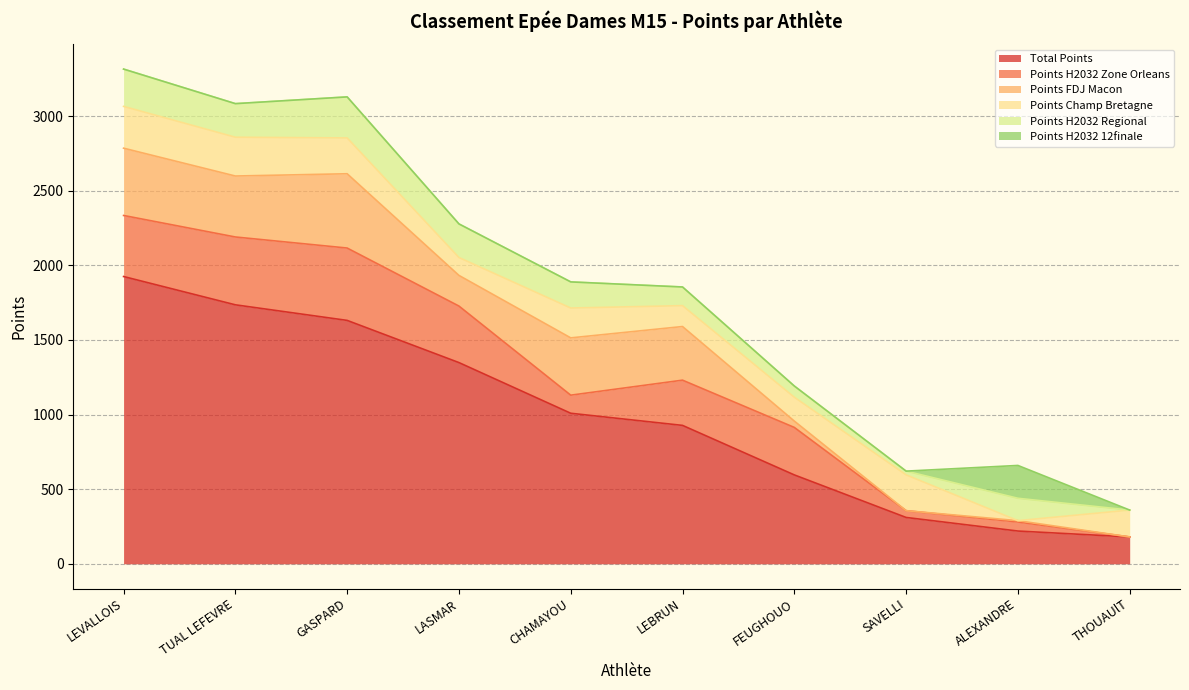

How many data points does each series have?

10